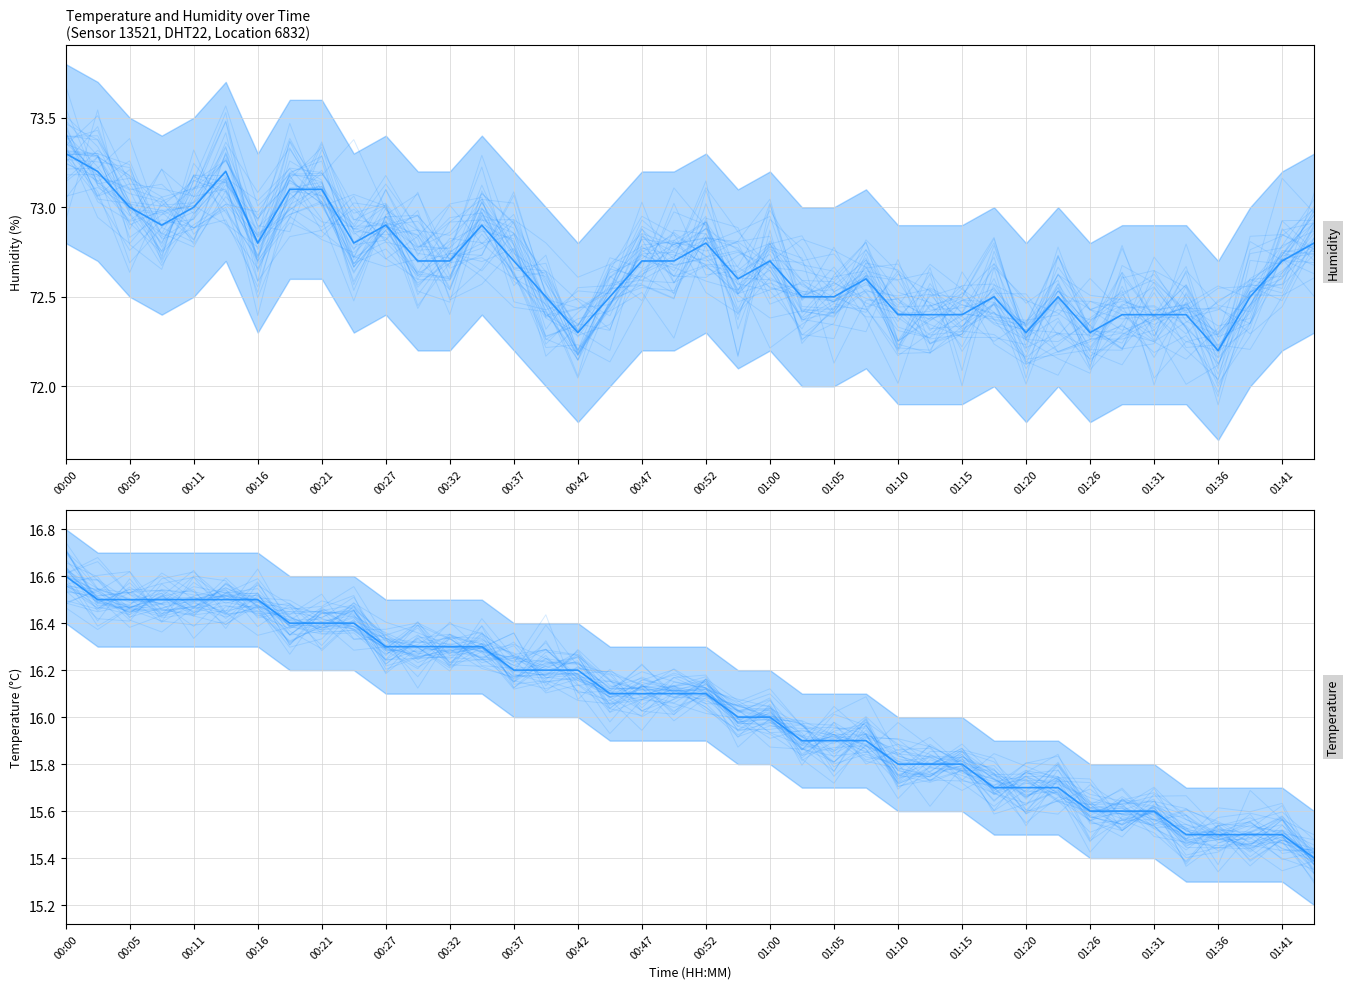

The value of temperature_mean at 01:05 is 15.9. True or false?

True